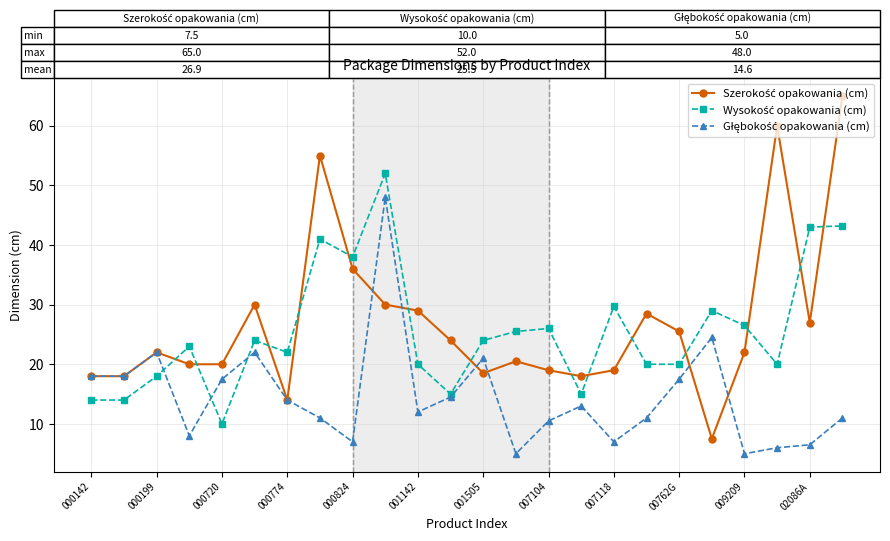

At how many categories does at least one series exceed 31?

6